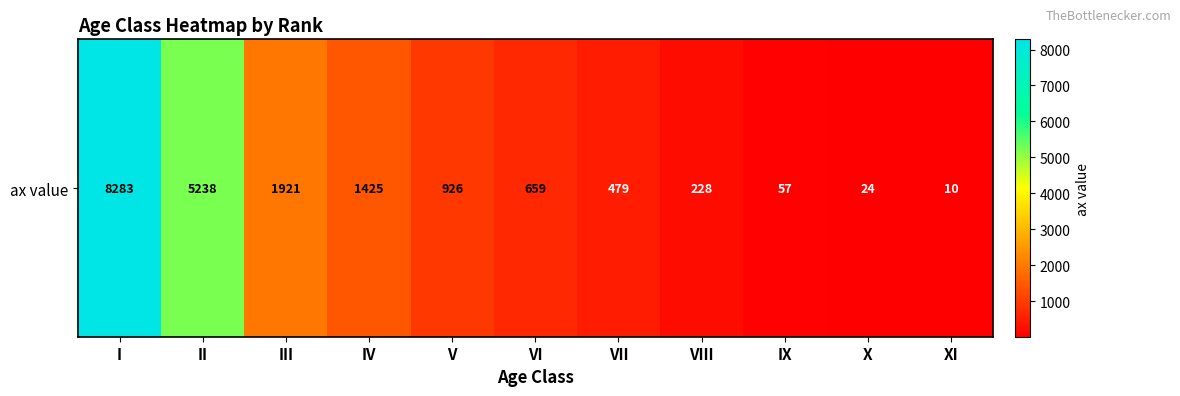

The value at II is 2022. True or false?

False